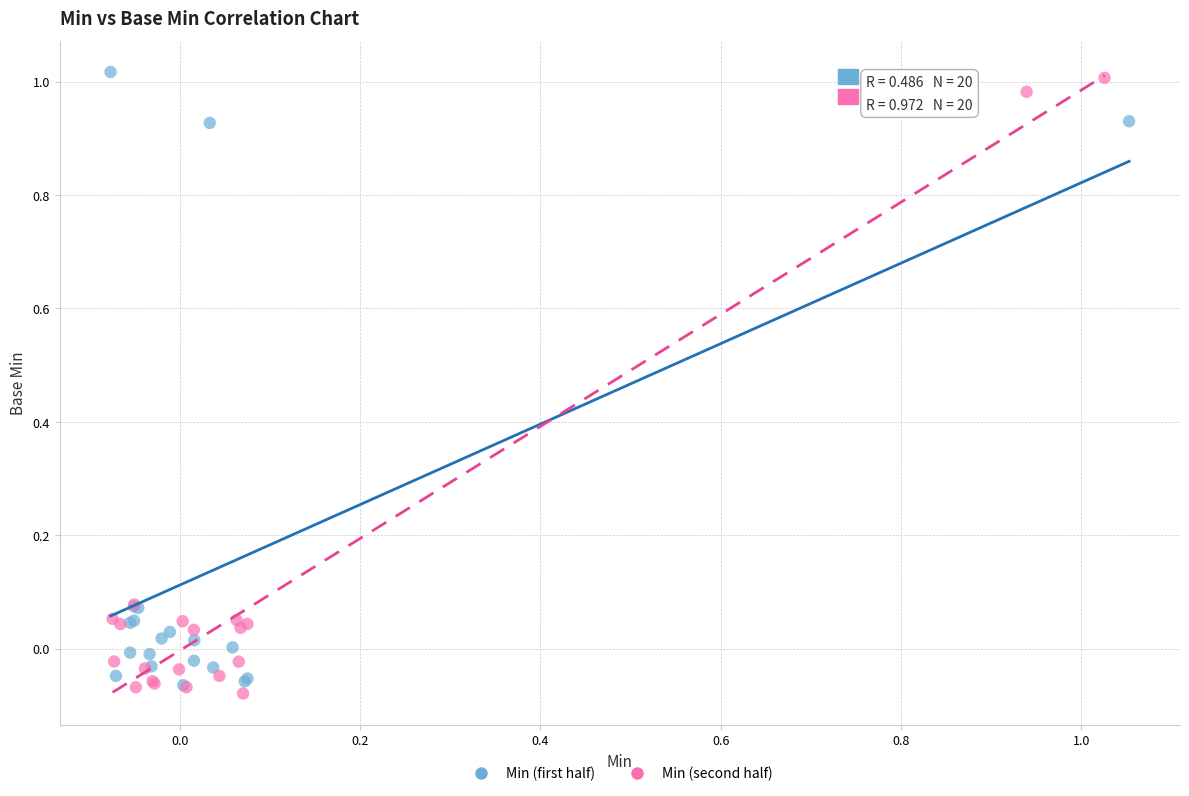

What are all the series names shown in the legend?

Min (first half), Min (second half)